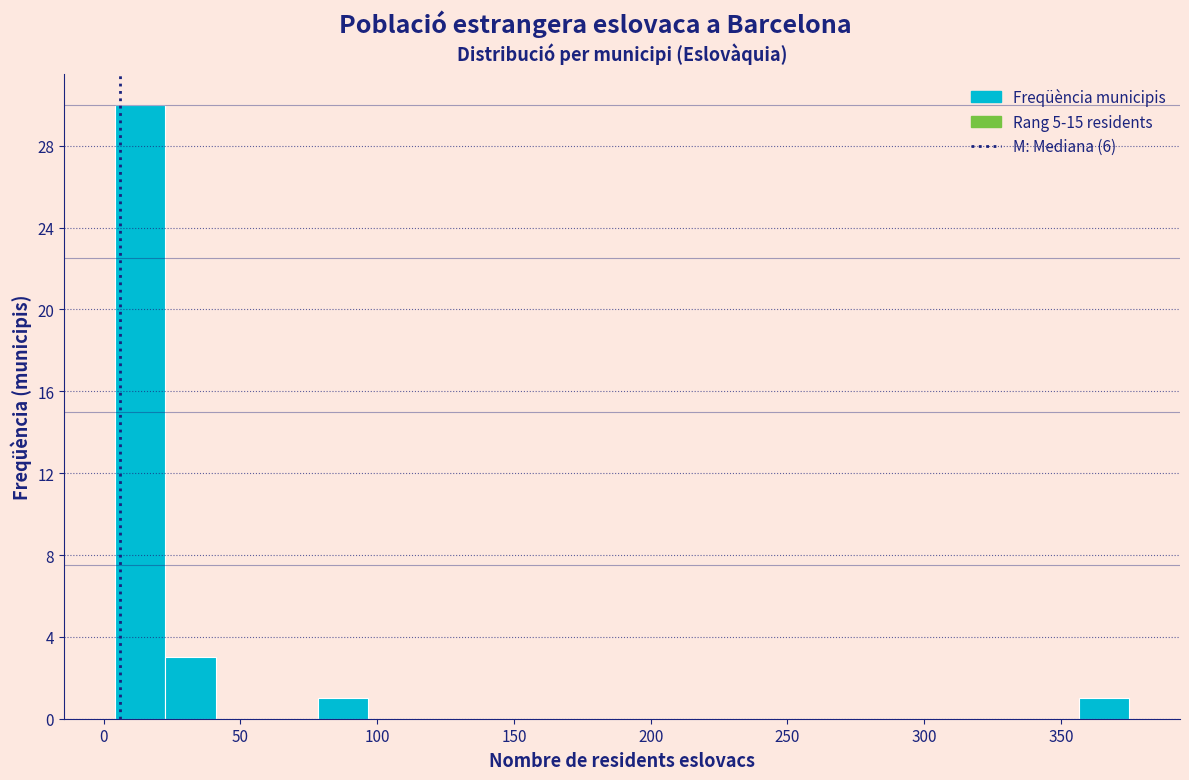

Read against the x-axis, roughly where is the centre of the tallest bar?

15